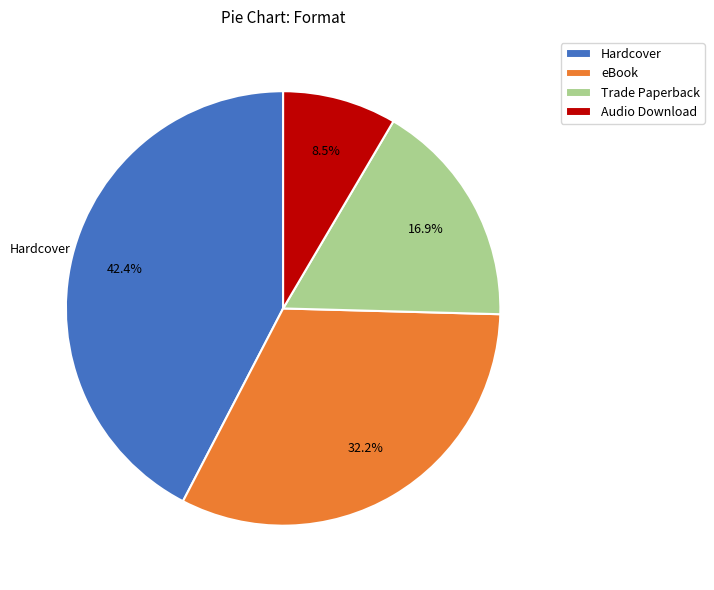

Count the number of slices in the pie.

4